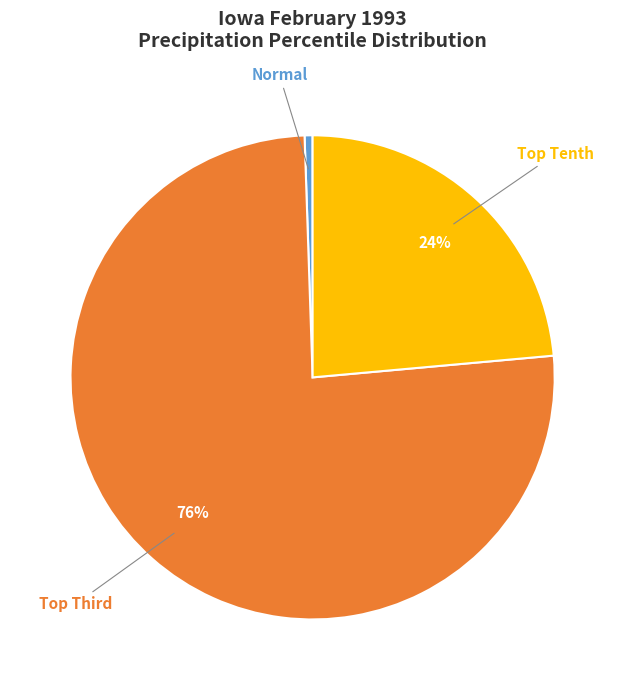

To the nearest percent, what is the average slice percentage?

33%